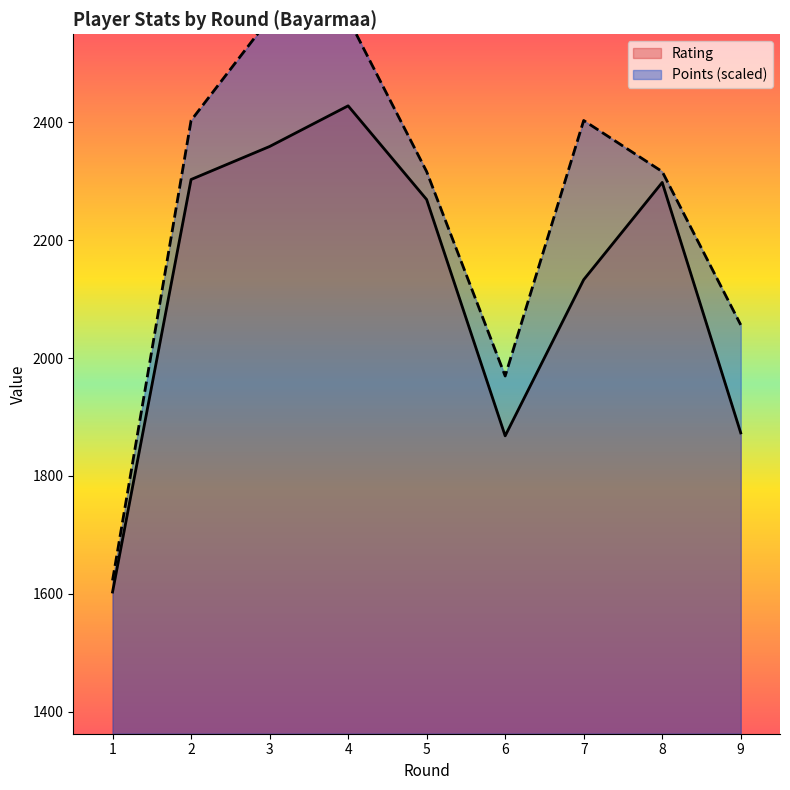

At which label is Points closest to 2099?

9